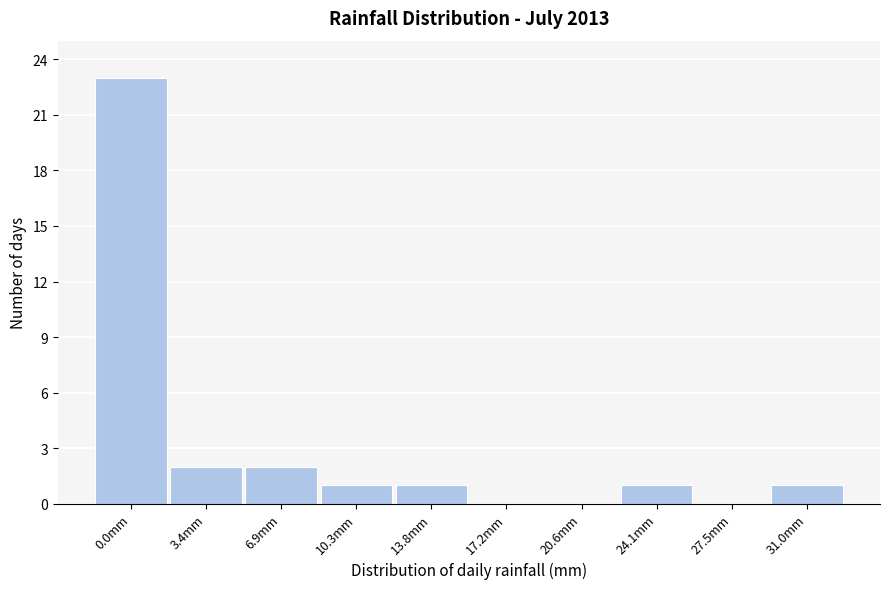

Reading left to right, list all the values displayed in this chart.

0.0mm=23	3.4mm=2	6.9mm=2	10.3mm=1	13.8mm=1	17.2mm=0	20.6mm=0	24.1mm=1	27.5mm=0	31.0mm=1